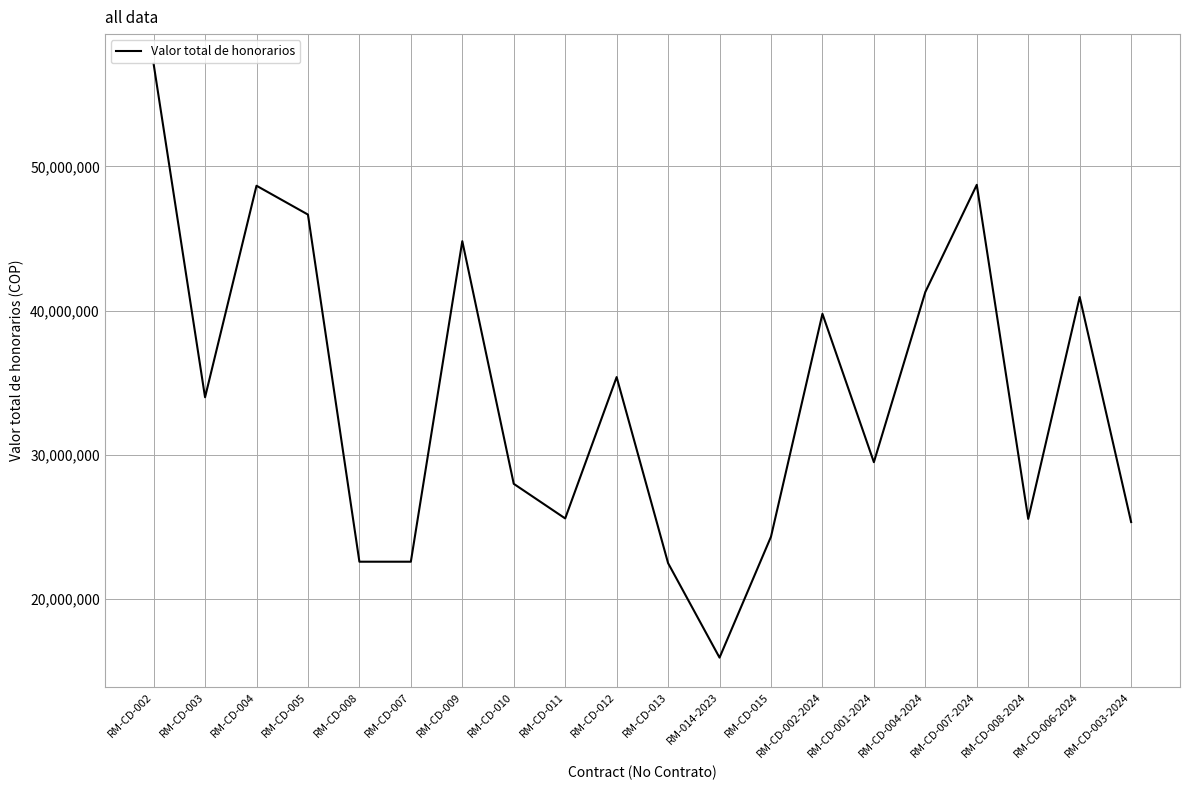

At which label is the value closest to 36535000?

RM-CD-012